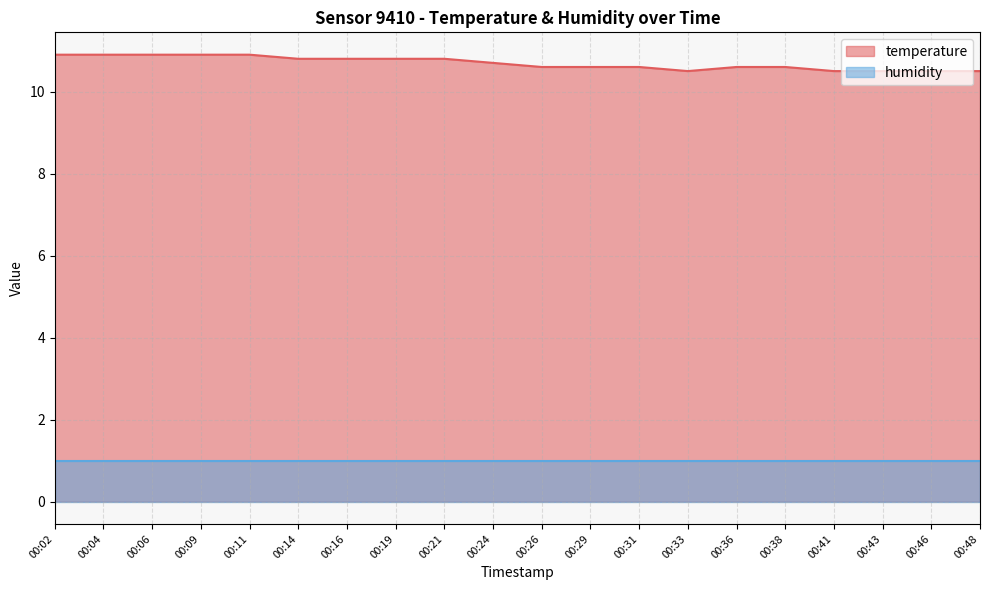

Reading left to right, what are all the values shown in this chart?

00:02=10.9	00:04=10.9	00:06=10.9	00:09=10.9	00:11=10.9	00:14=10.8	00:16=10.8	00:19=10.8	00:21=10.8	00:24=10.7	00:26=10.6	00:29=10.6	00:31=10.6	00:33=10.5	00:36=10.6	00:38=10.6	00:41=10.5	00:43=10.5	00:46=10.5	00:48=10.5